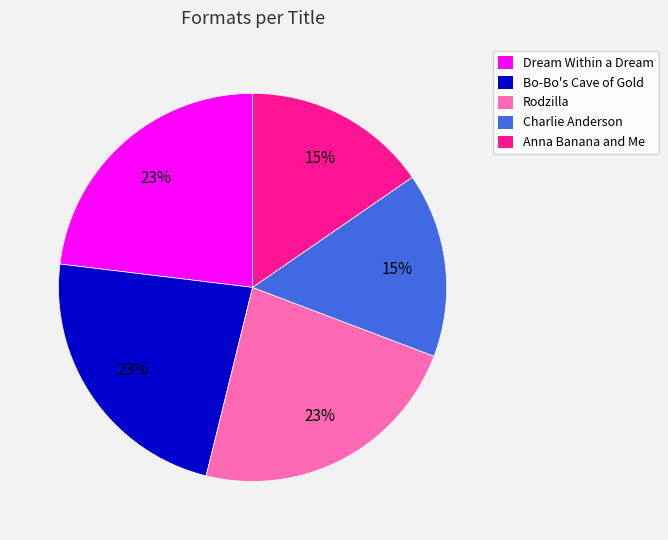

Is the sum of Charlie Anderson and Dream Within a Dream greater than half?

No